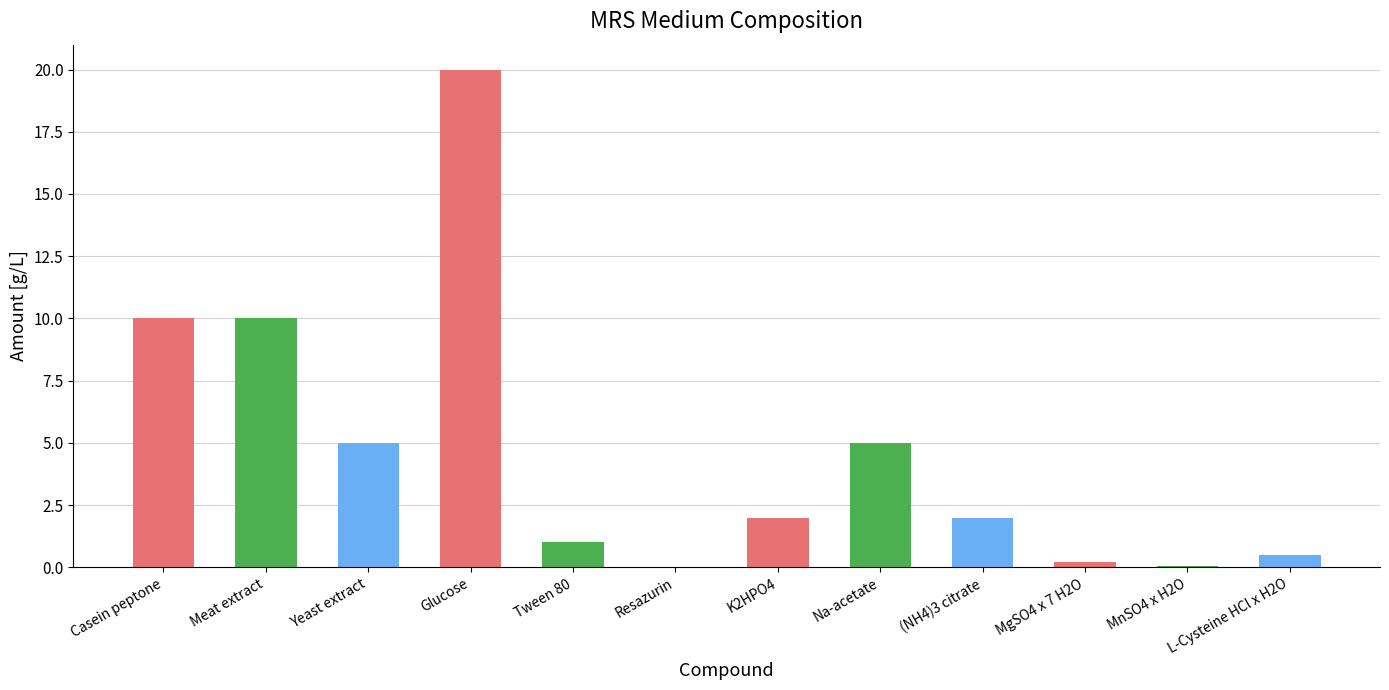

Which category has the highest value across all series?

Glucose